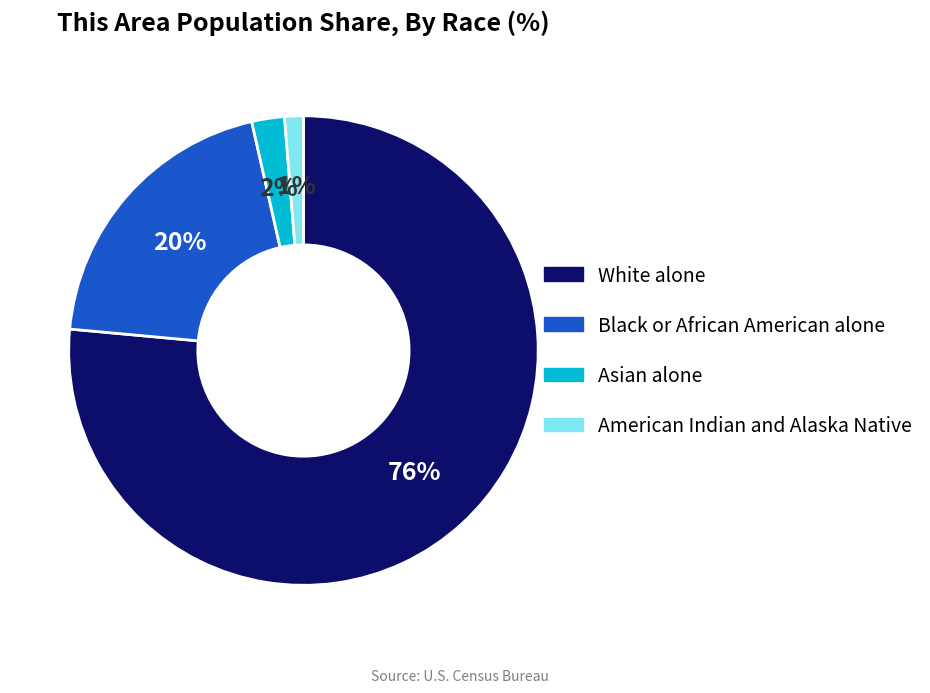

What is the smallest slice in the pie chart?

American Indian and Alaska Native